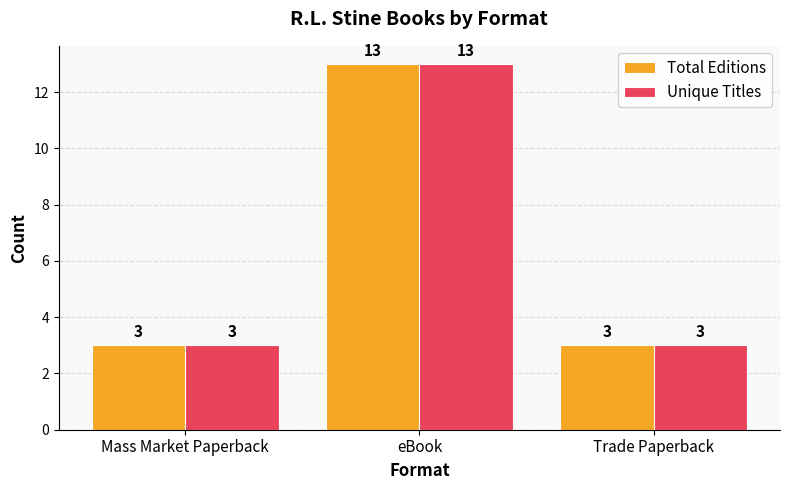

What is the value of the Total Editions bar at the 3rd from the left?

3